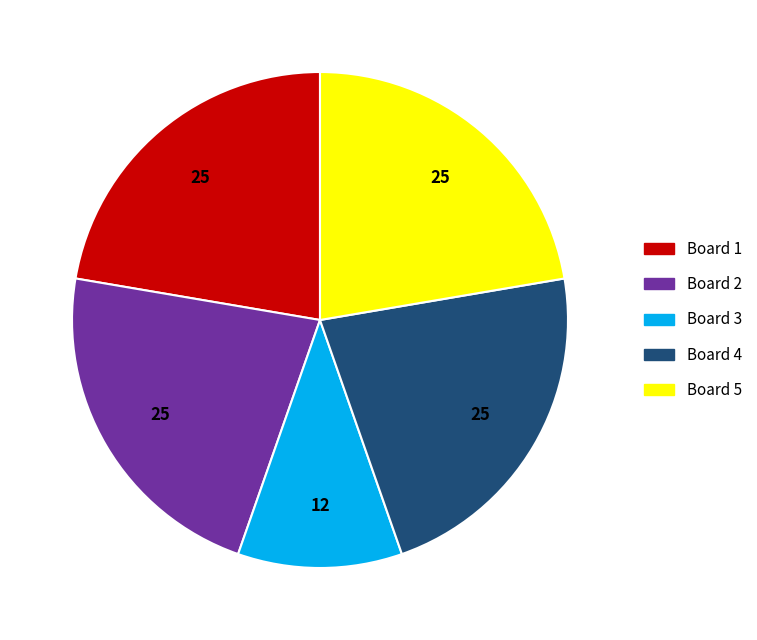

Which slice is the smallest?

Board 3